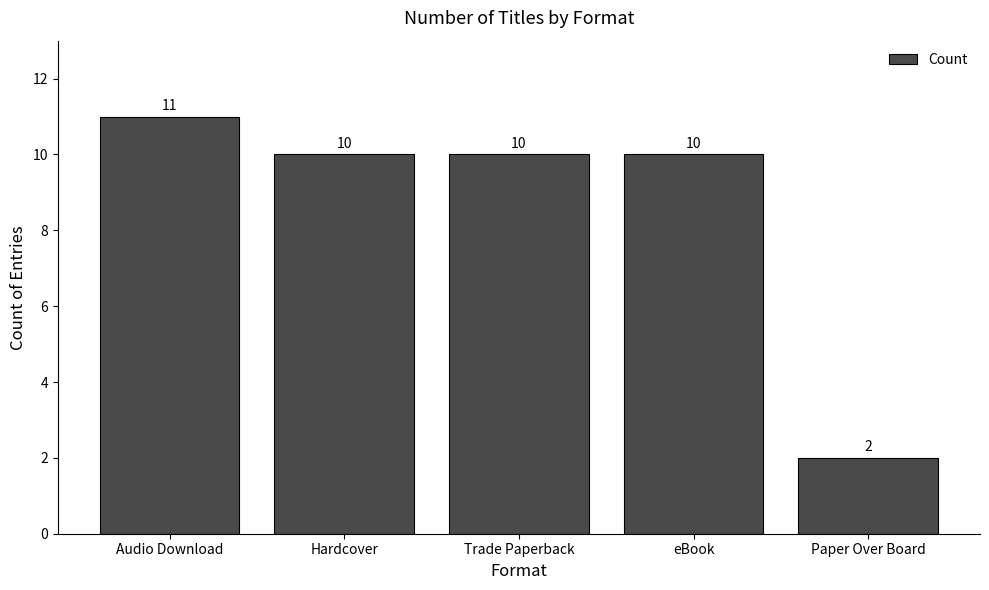

What is the sum of the values at Hardcover and Trade Paperback?

20